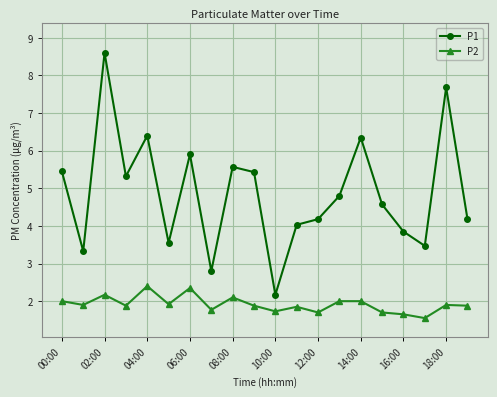

What are all the series names shown in the legend?

P1, P2